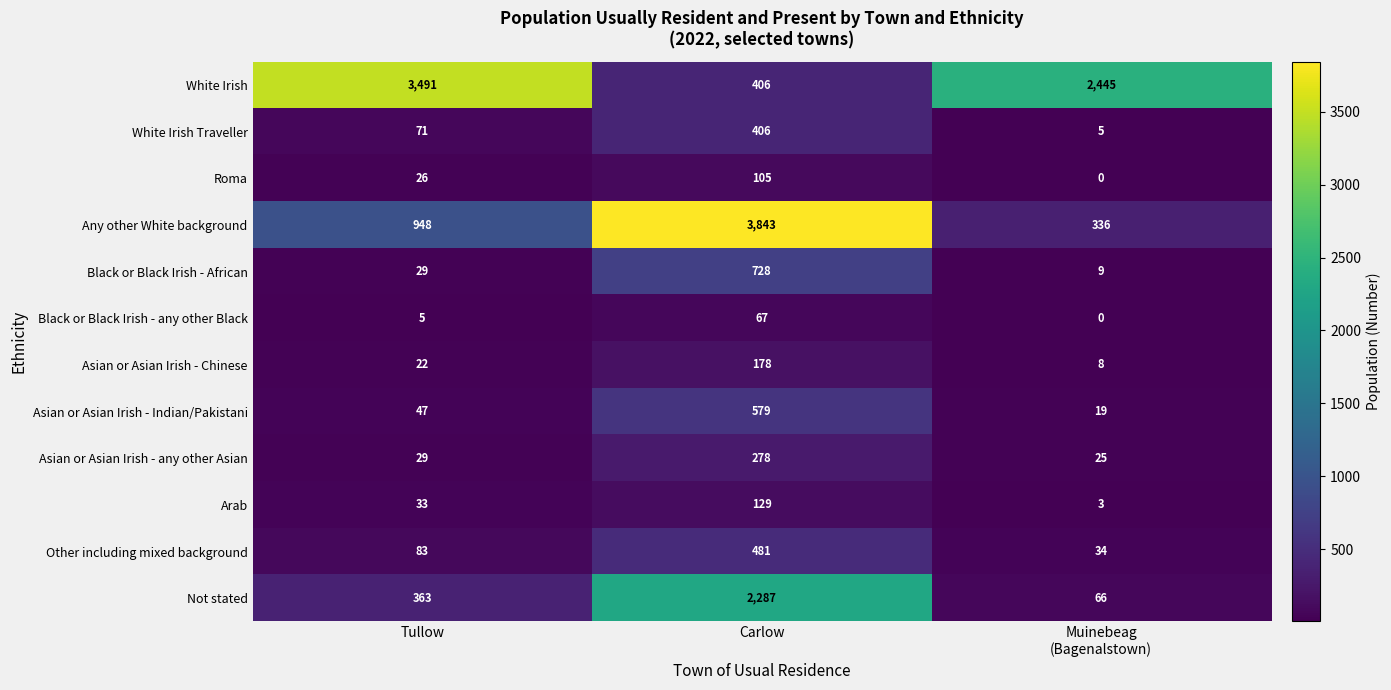

Count the number of categories in the chart.

3